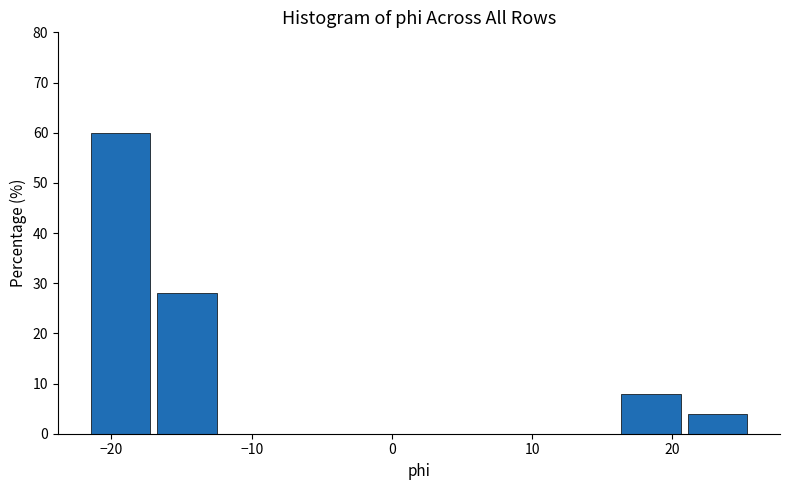

Which range on the x-axis has the tallest bar?

-21 to -17